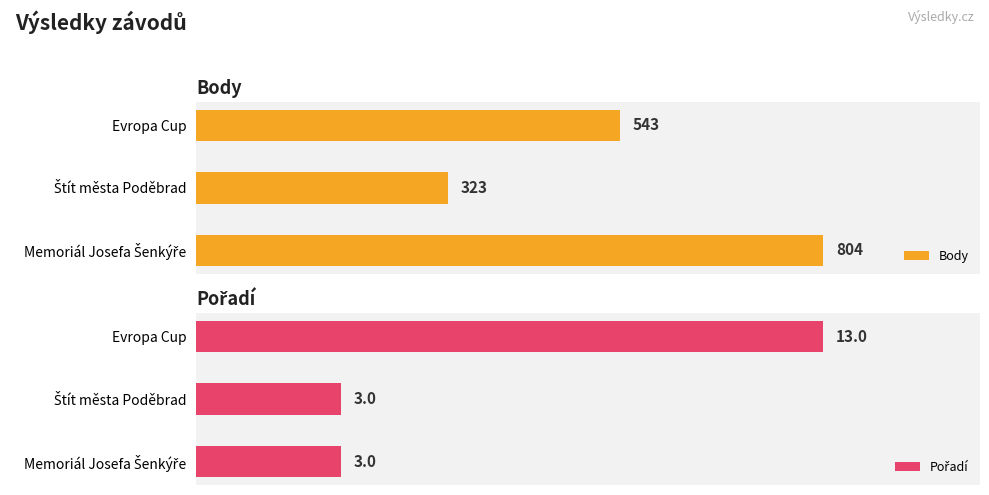

Count the Pořadí values in the range 3 to 13.

3